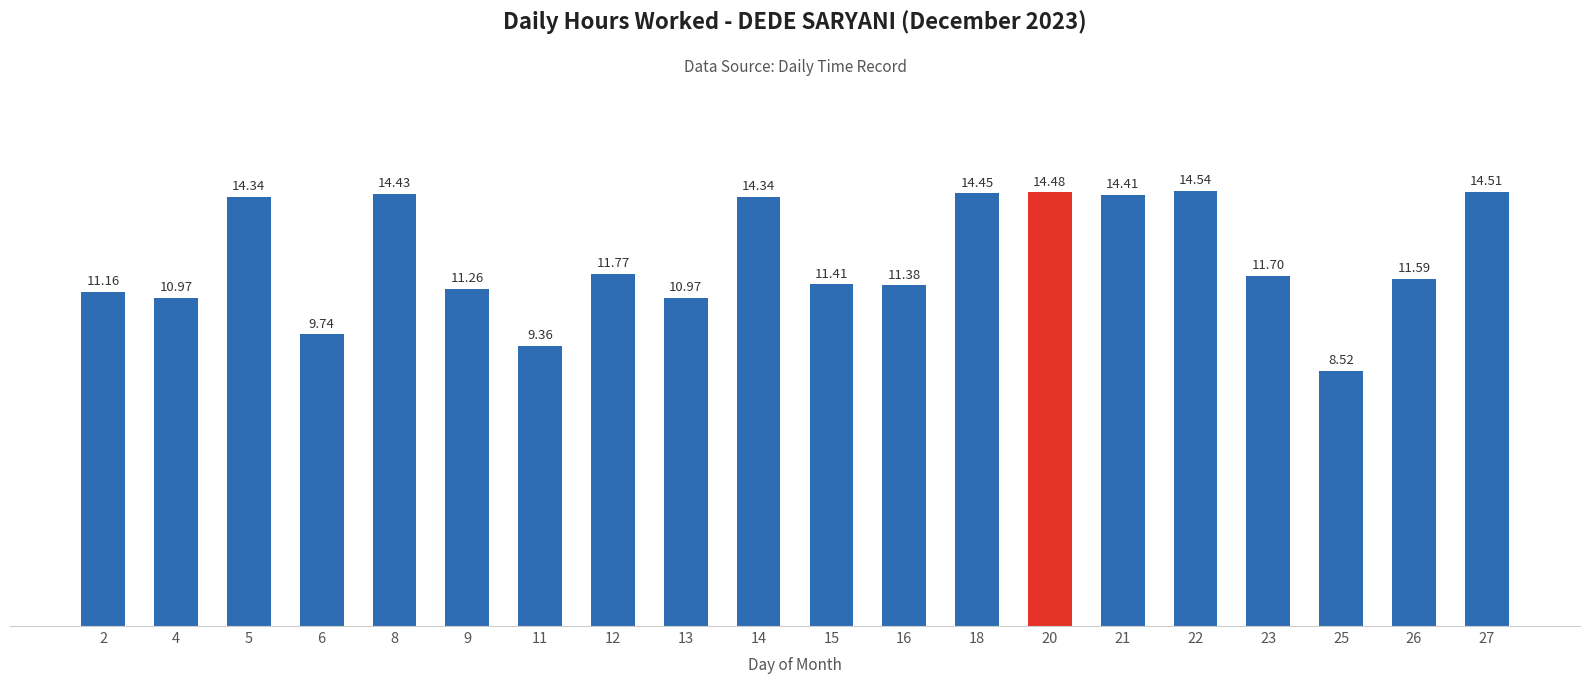

Is it true that the value at 8 is 14.4?

True